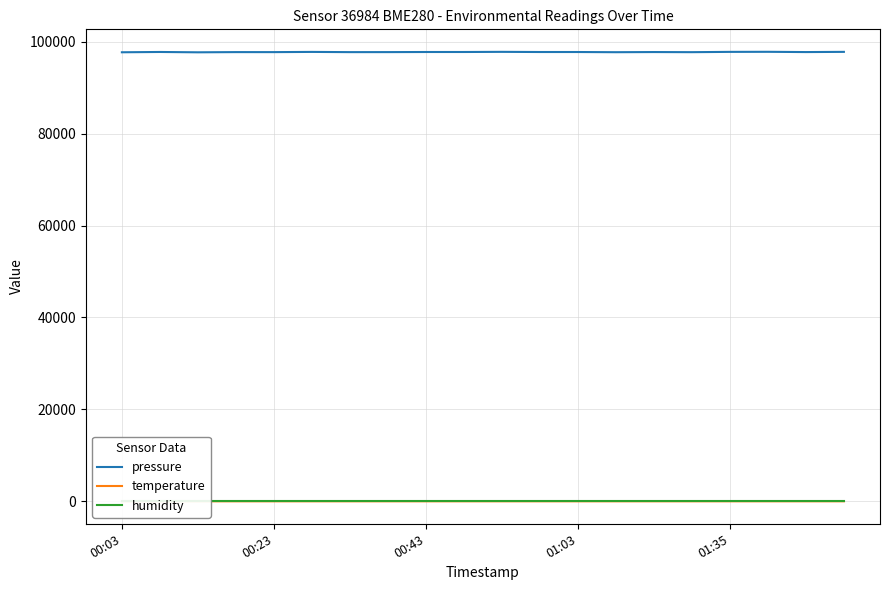

What is the minimum value for pressure?

97690.2